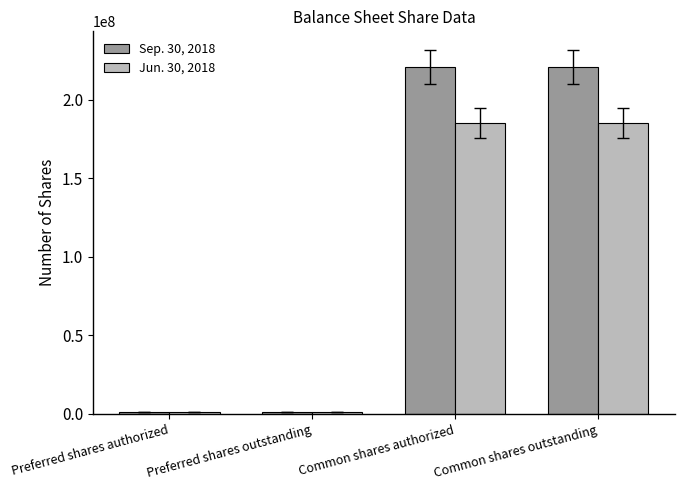

Is it true that Sep. 30, 2018 equals 948022 at Preferred shares authorized?

True